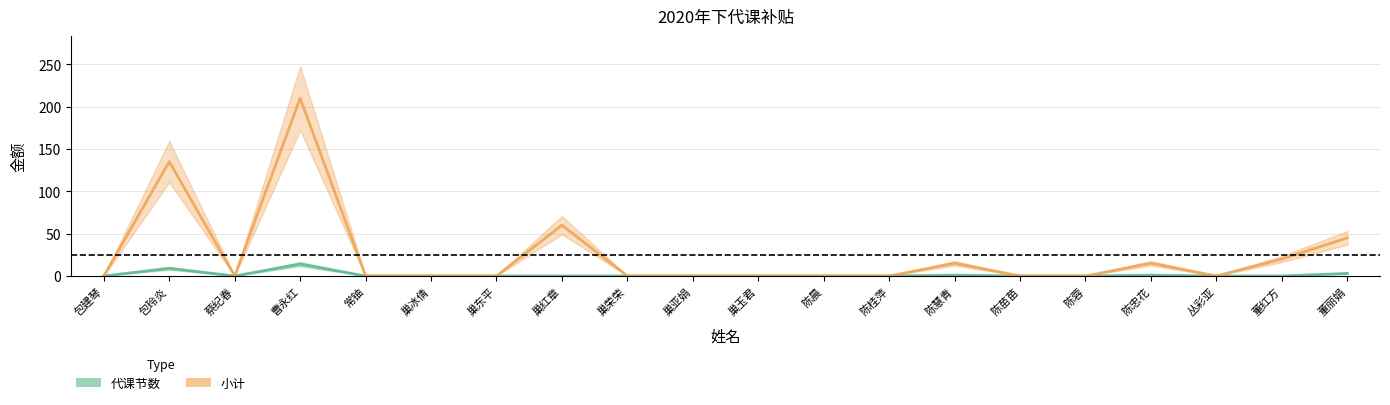

What position from the right is 陈蓉?

5